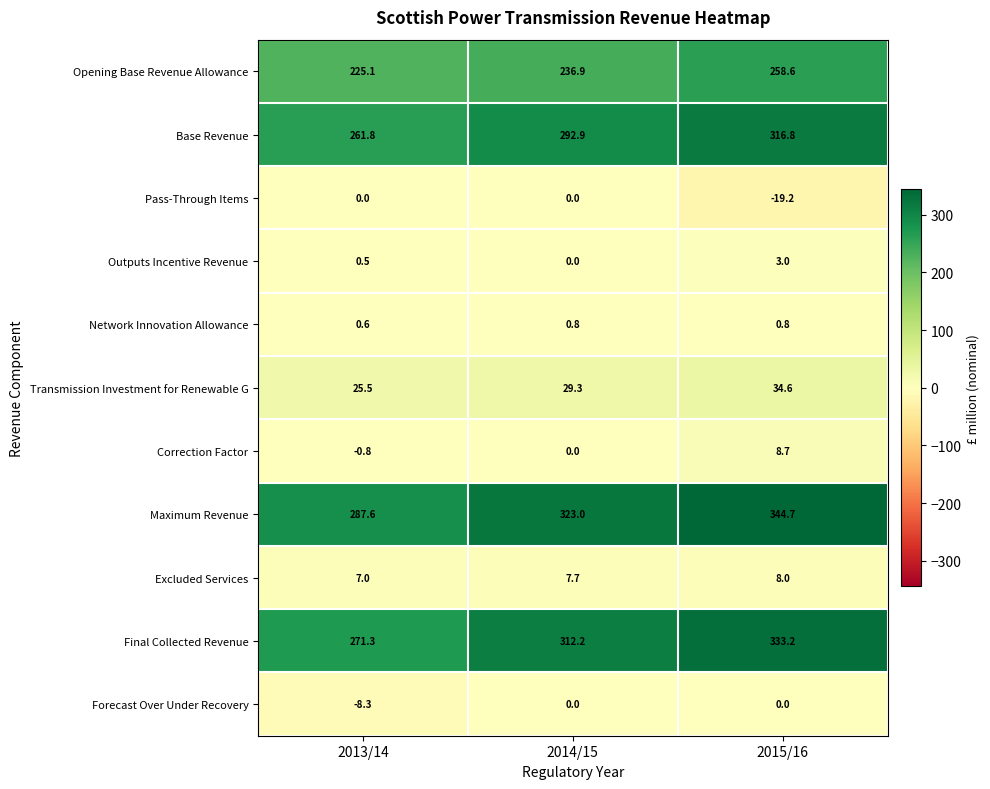

The value of Final Collected Revenue at 2013/14 is 485.0. True or false?

False